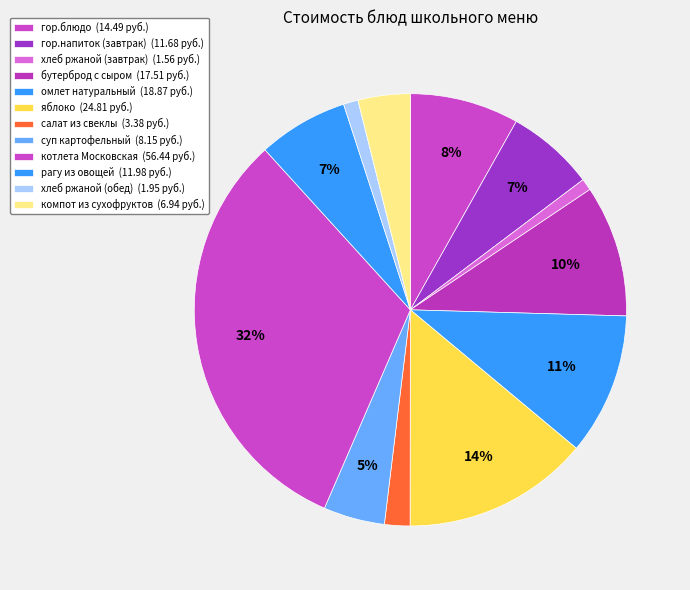

What percentage do гор.блюдо and салат из свеклы together represent?

10.1%